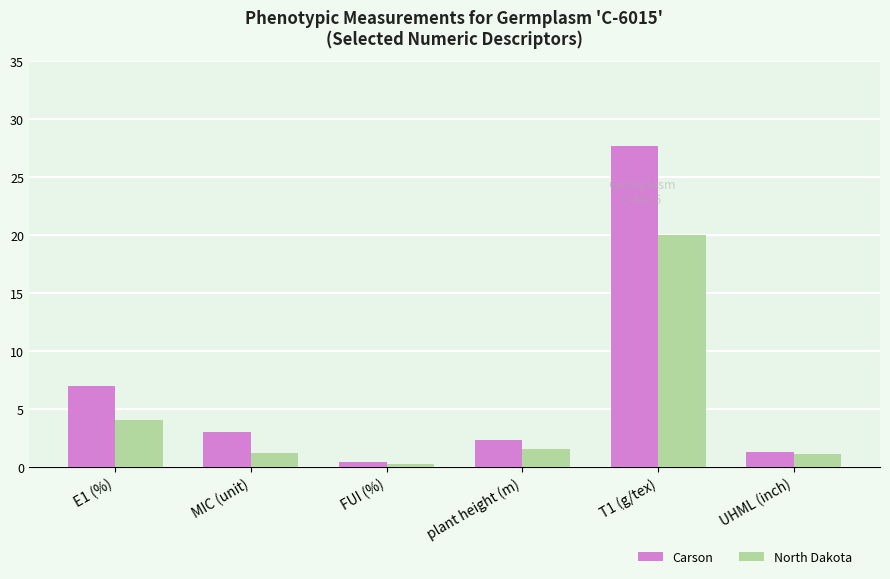

What is the sum of all Carson values?

41.7